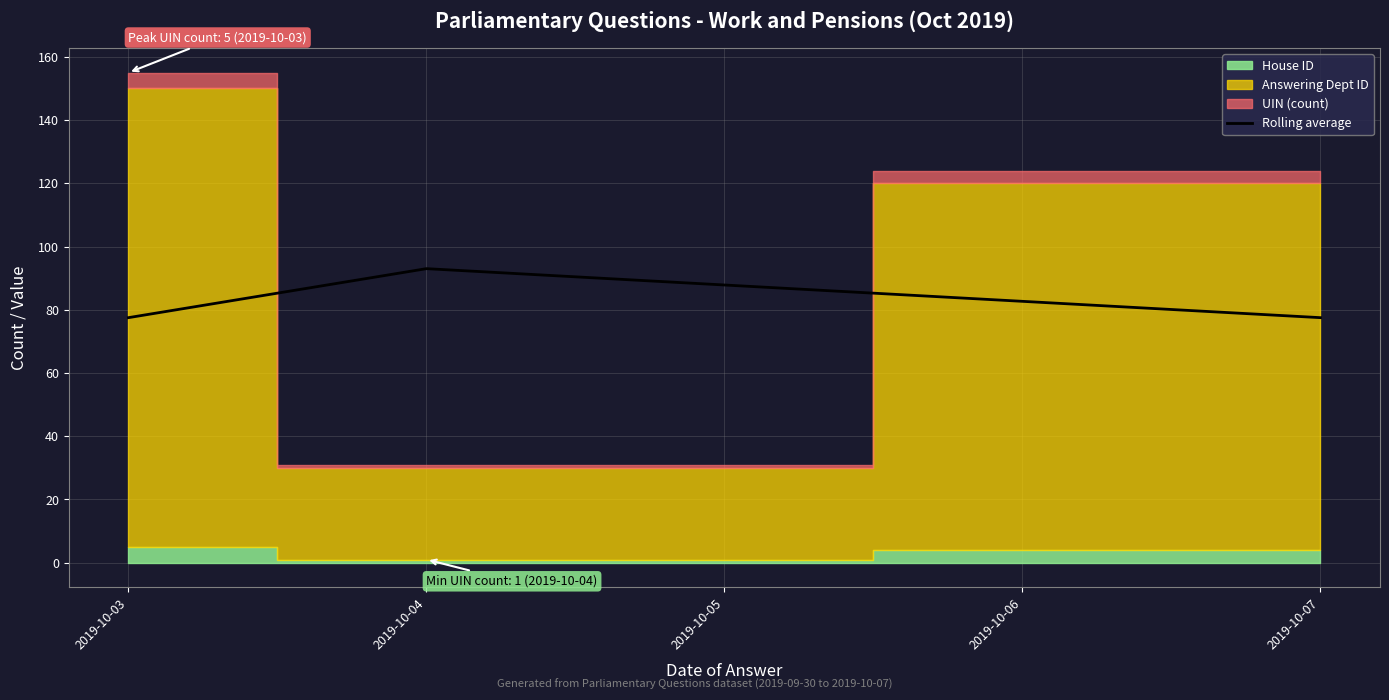

Reading right to left, extract all data points from this chart.

77.5	93.0	77.5